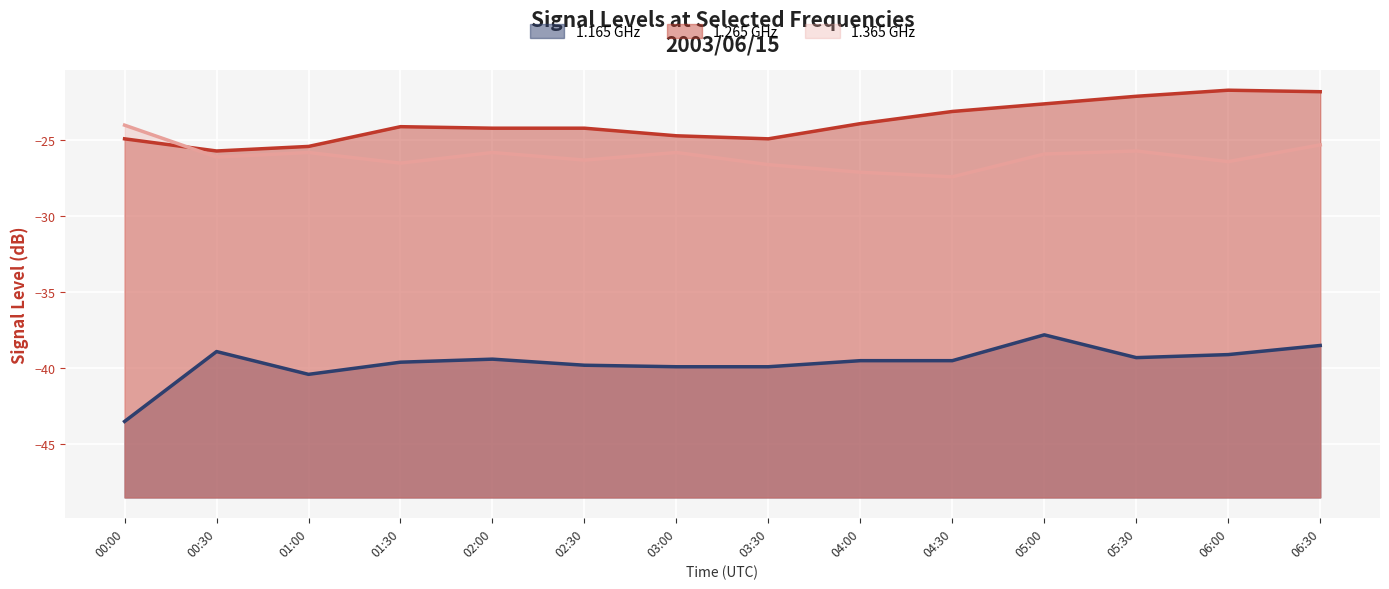

The value of 1.365 GHz at 02:30 is -16.7. True or false?

False